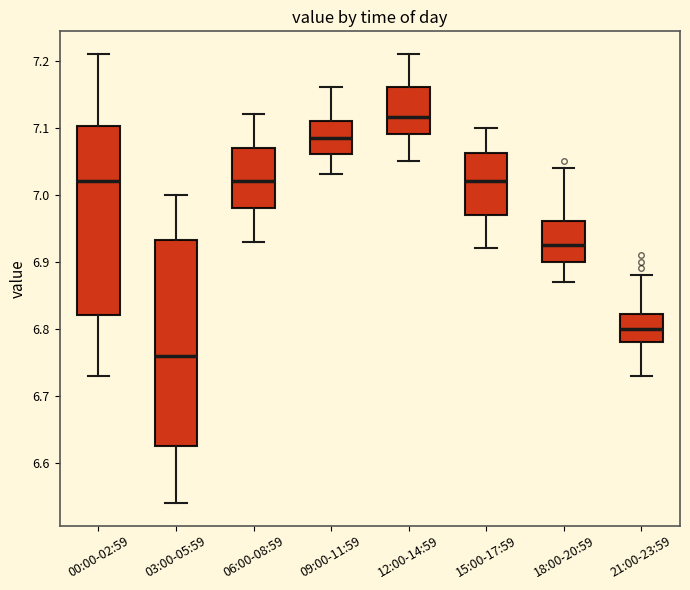

Reading left to right, transcribe this box plot: for each box, give where its median line is, the range the box spans, and where its two whiskers end, as read against the y-axis. The values are not printed on the chart, so give them approximately, as read against the axis.

00:00-02:59: median 7.02, box 6.82 to 7.10, whiskers 6.73 to 7.21
03:00-05:59: median 6.76, box 6.63 to 6.93, whiskers 6.54 to 7.00
06:00-08:59: median 7.02, box 6.98 to 7.07, whiskers 6.93 to 7.12
09:00-11:59: median 7.09, box 7.06 to 7.11, whiskers 7.03 to 7.16
12:00-14:59: median 7.12, box 7.09 to 7.16, whiskers 7.05 to 7.21
15:00-17:59: median 7.02, box 6.97 to 7.06, whiskers 6.92 to 7.10
18:00-20:59: median 6.93, box 6.90 to 6.96, whiskers 6.87 to 7.04
21:00-23:59: median 6.80, box 6.78 to 6.82, whiskers 6.73 to 6.88